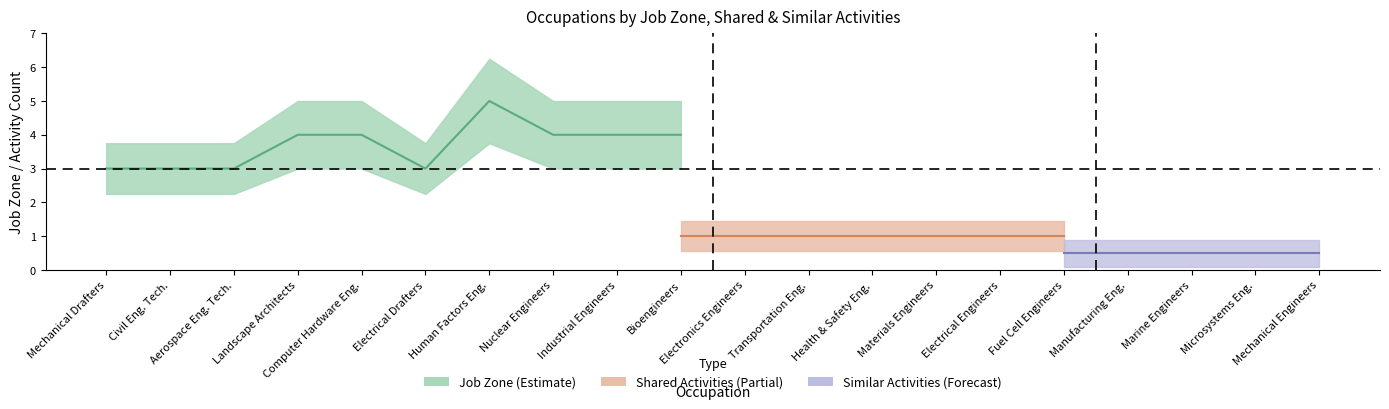

What is the sum of the shared_activities values at similar_activities and 11?

2